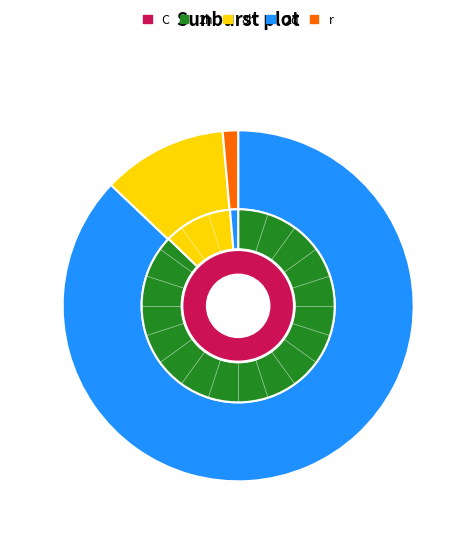

To the nearest percent, what is the combined percentage of book series and trade journal?

13%